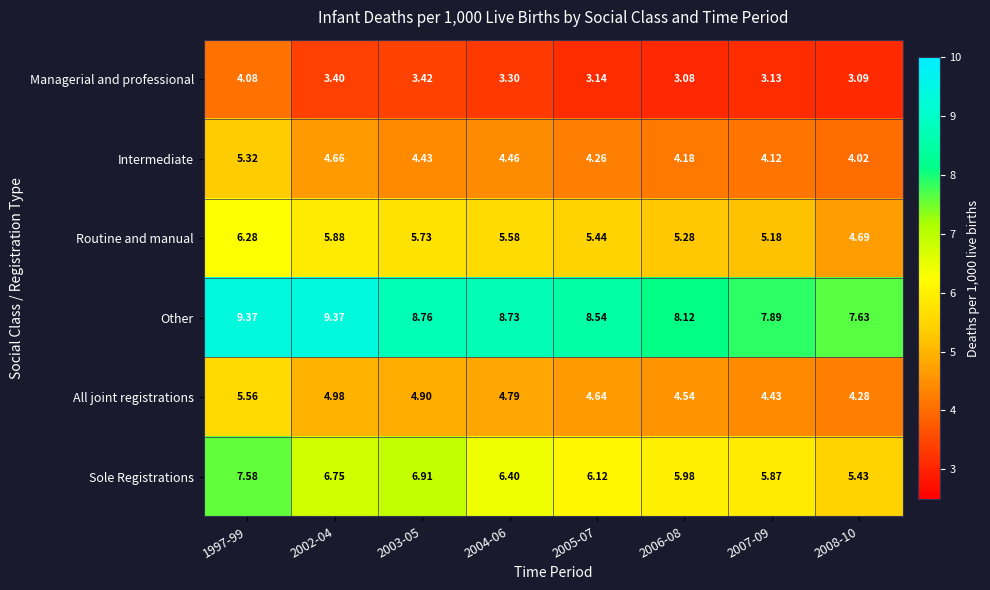

Which series has the largest total across all categories?

Other